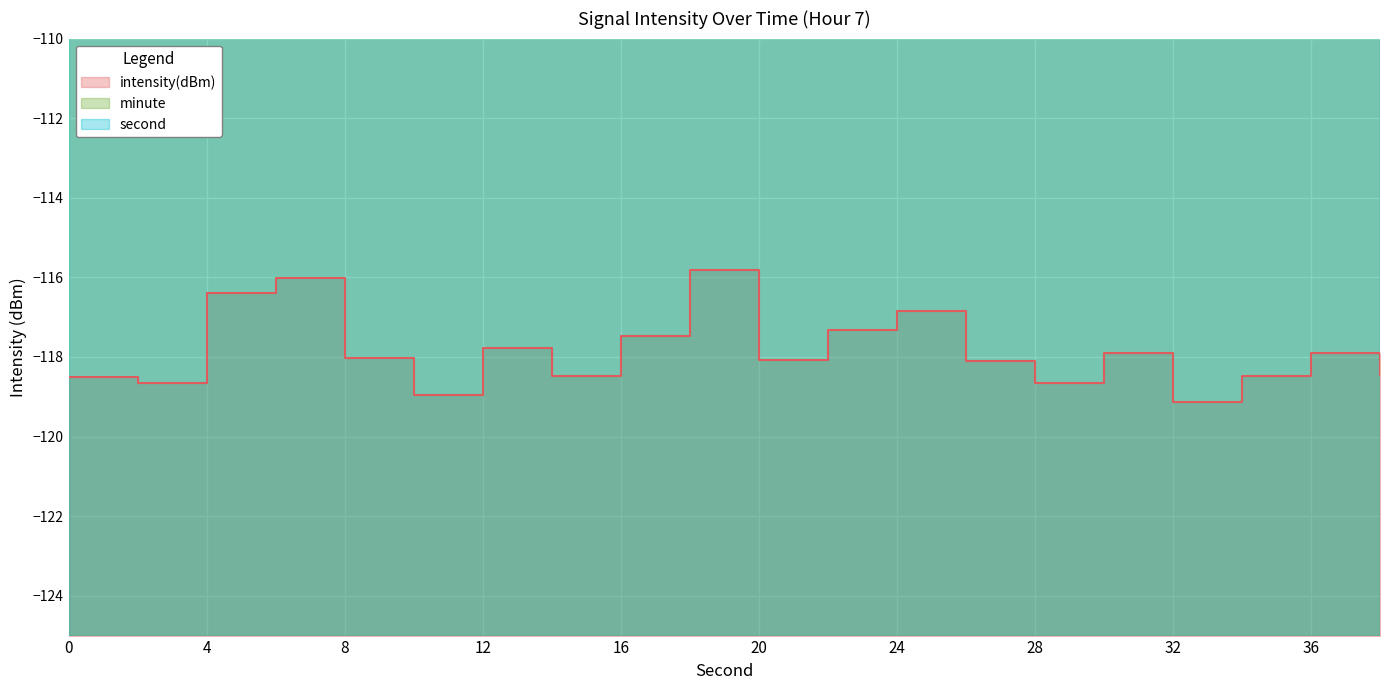

How many values in the second series exceed 20?

9